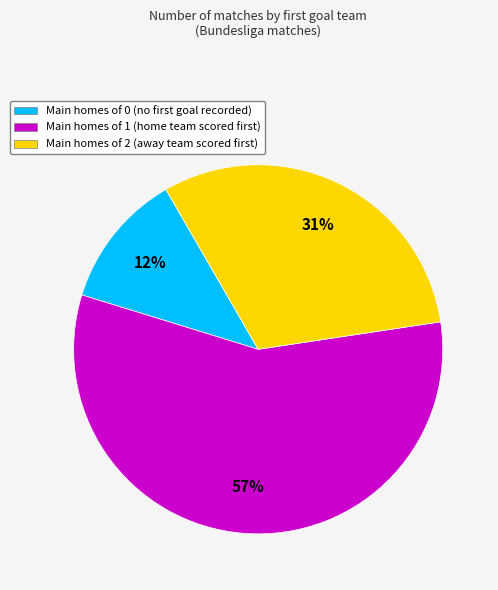

Which category has the smallest portion of the pie?

Main homes of 0 (no first goal recorded)